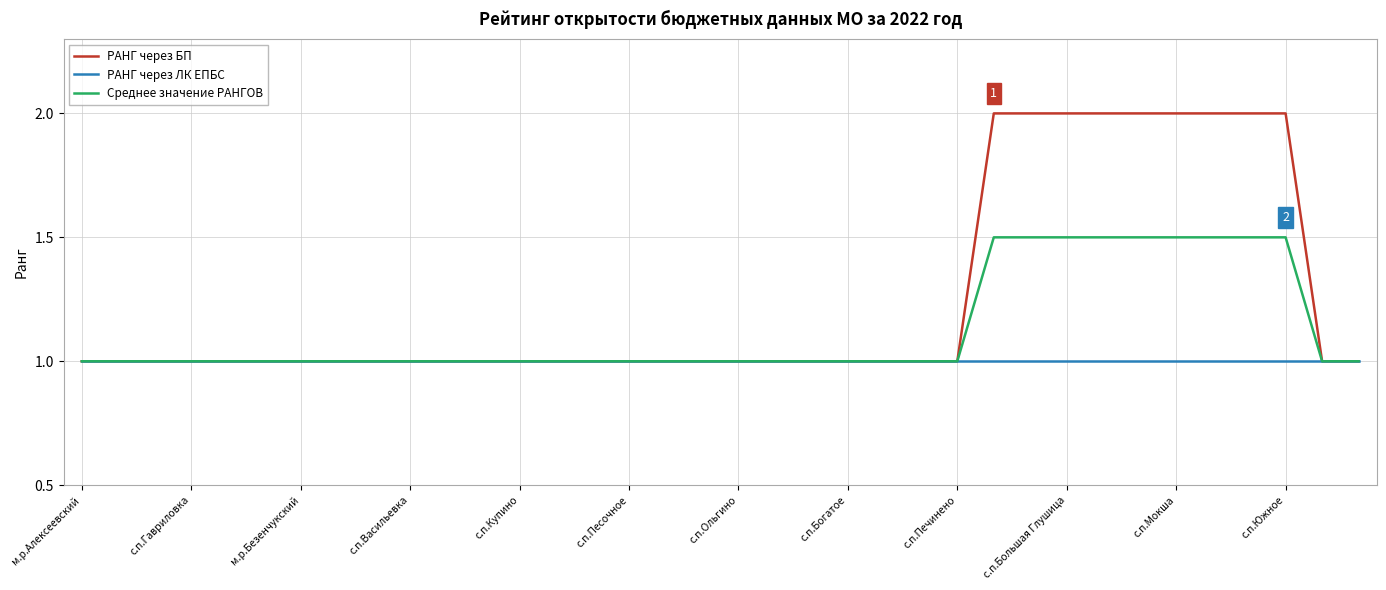

Which series has the widest spread of values?

РАНГ через БП